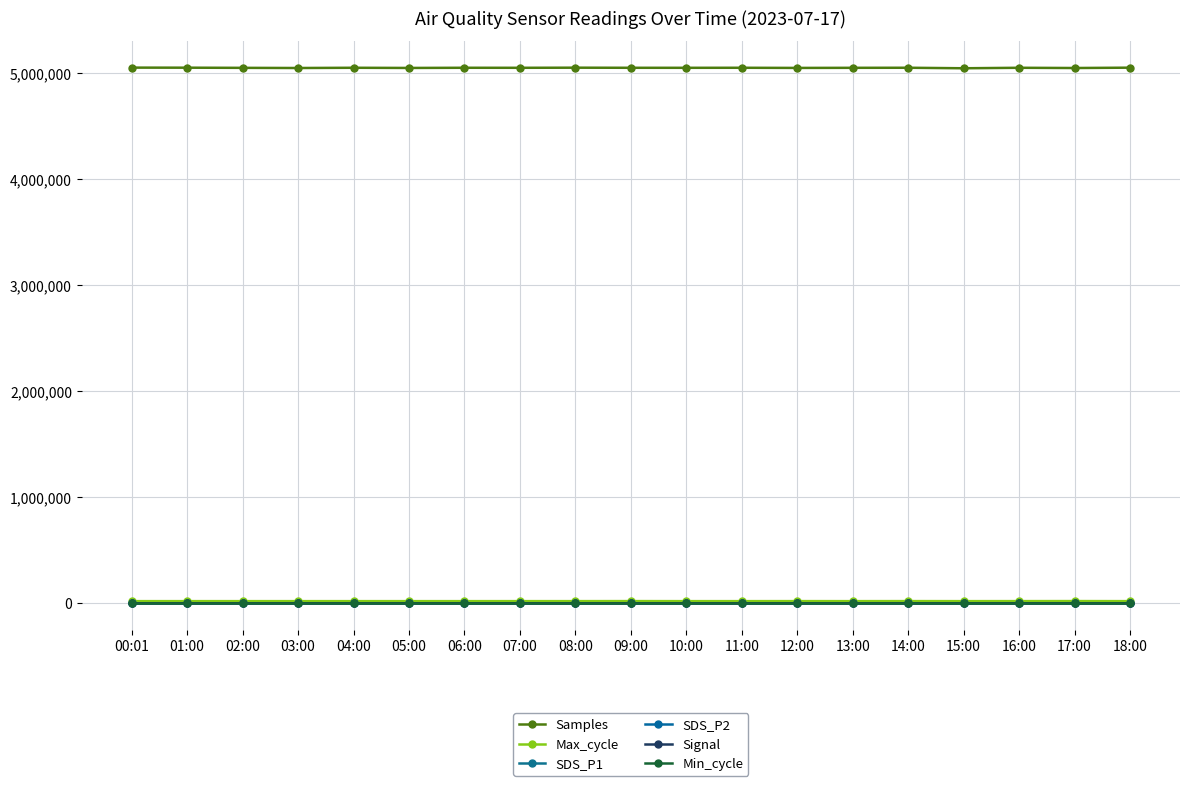

Which category has the lowest value in the Samples series?

15:00